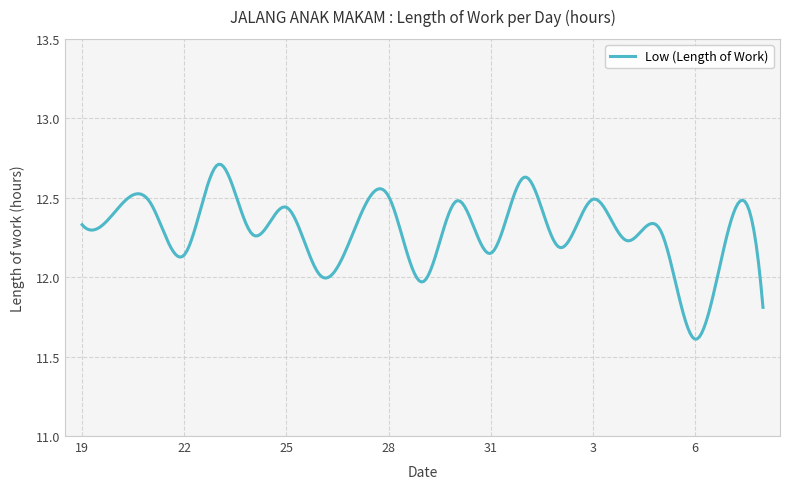

What is the difference between the maximum and minimum values?

1.1